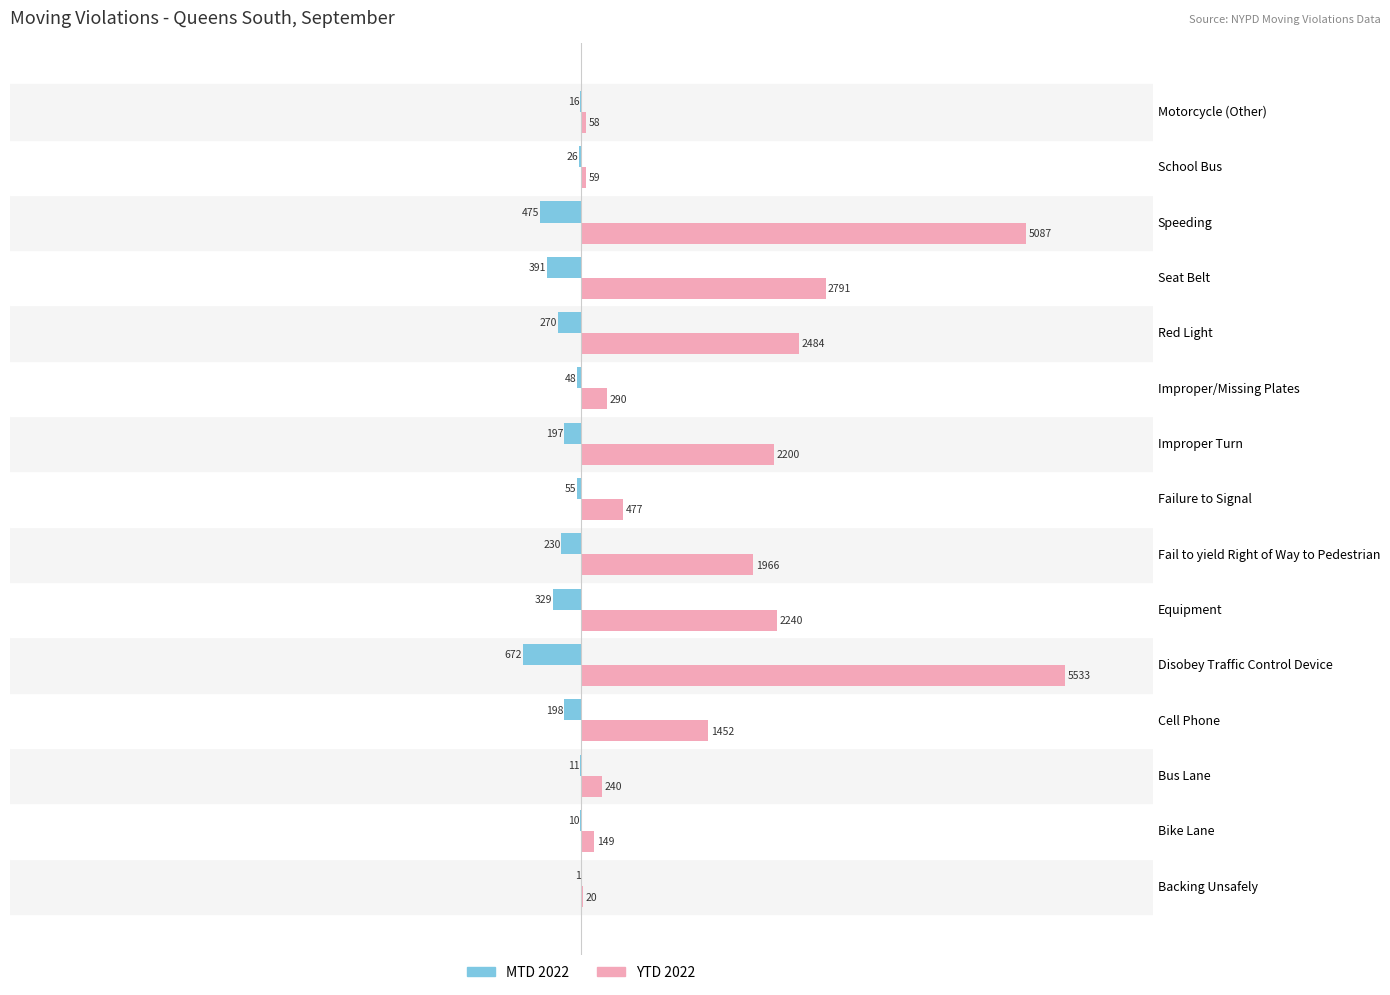

Is it true that YTD 2022 equals 2741 at Fail to yield Right of Way to Pedestrian?

False